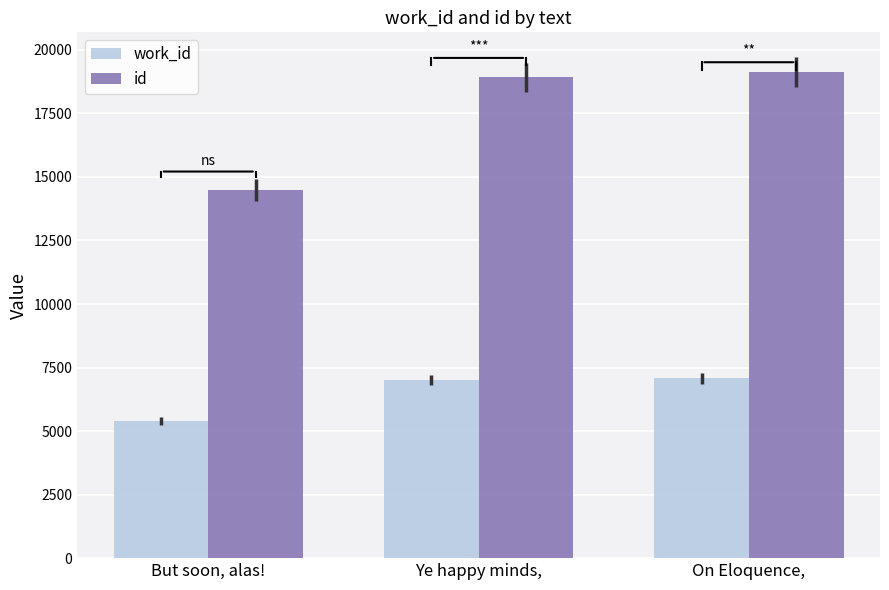

Which series has the largest total across all categories?

id